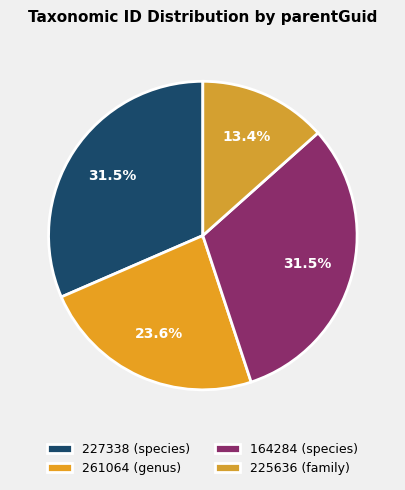

Between 225636 (family) and 261064 (genus), which is larger?

261064 (genus)